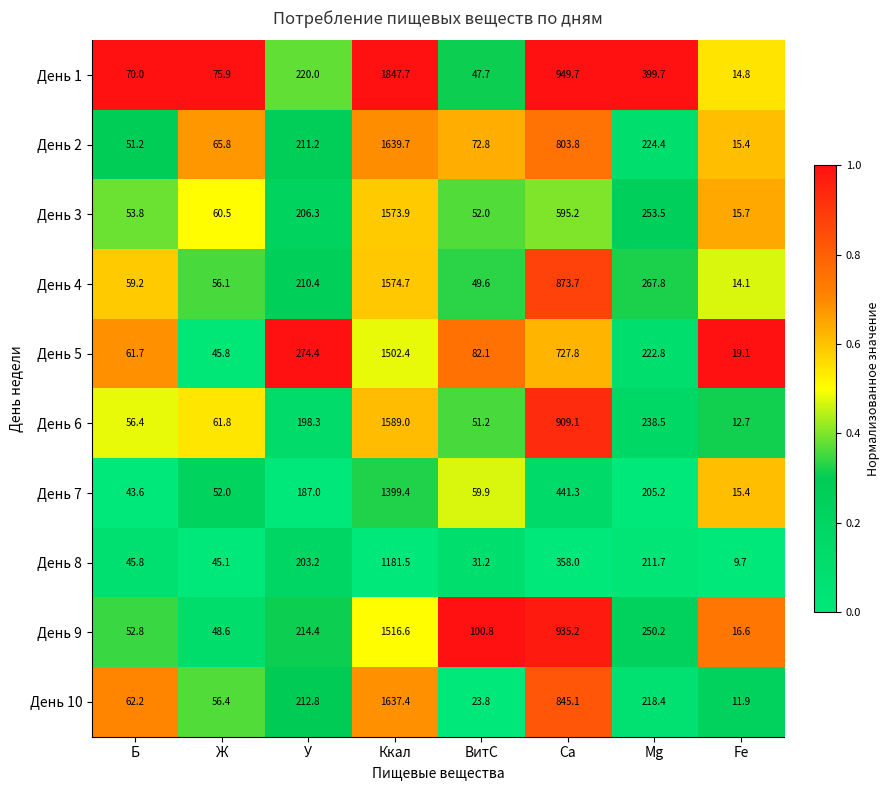

What is the average value of the День 7 series?

300.5